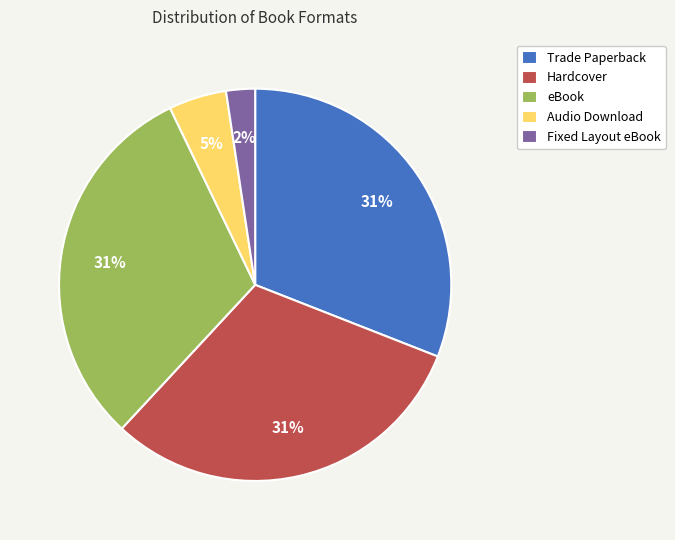

Combined, do Hardcover and Fixed Layout eBook account for over 50%?

No